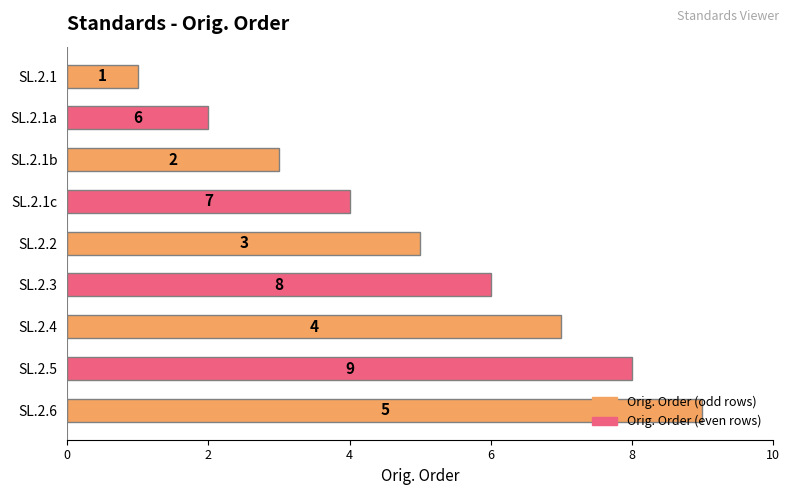

Is it true that the value at SL.2.5 is 8?

True